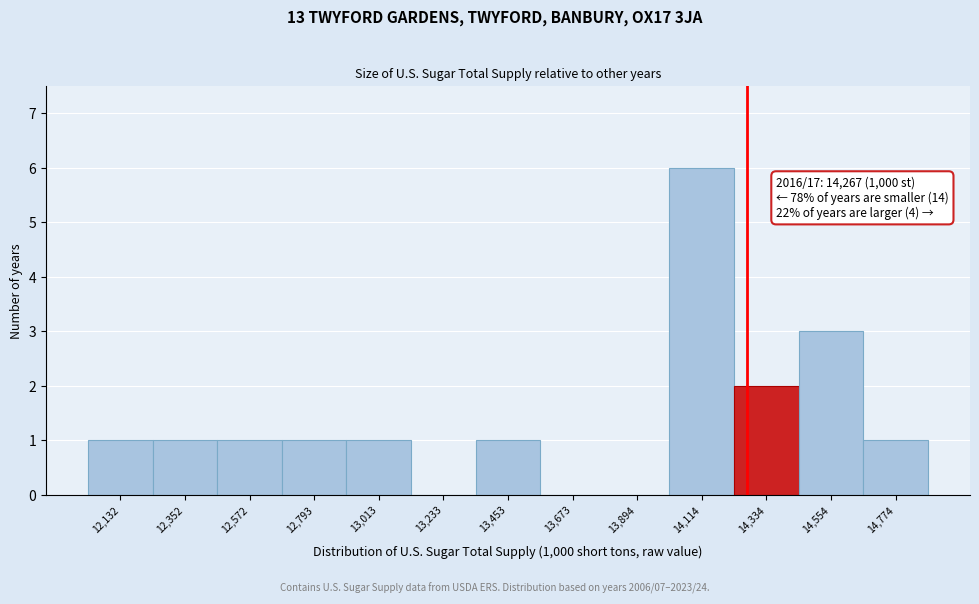

Which range on the x-axis has the tallest bar?

14000 to 14200